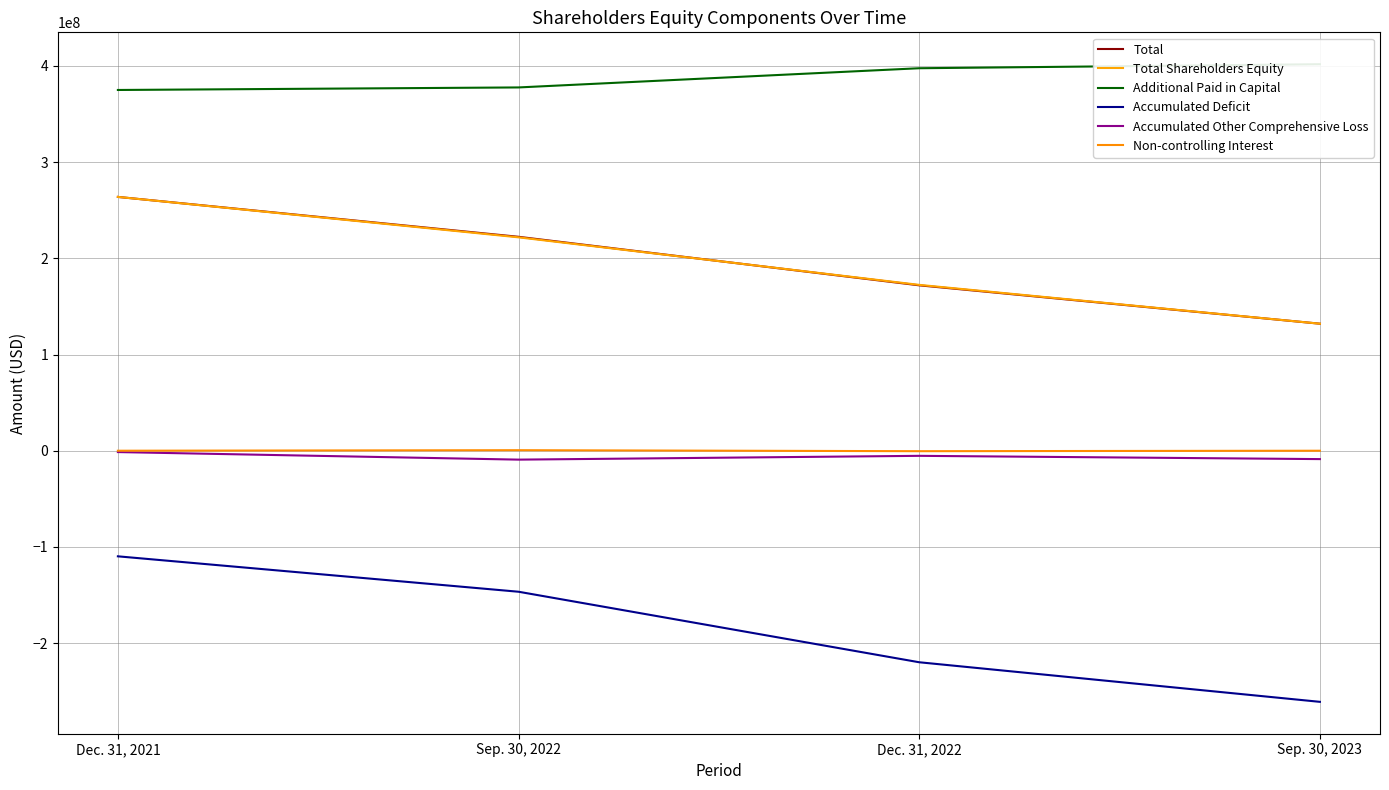

Reading left to right, what are all the values shown in this chart?

Total: 263773305	222313062	171889534	132009350
Total Shareholders Equity: 263773305	221752704	172366669	132011405
Additional Paid in Capital: 374901939	377540626	397497817	401672121
Accumulated Deficit: -109735935	-146539808	-219824176	-260959274
Accumulated Other Comprehensive Loss: -1392699	-9248114	-5306972	-8701442
Non-controlling Interest: 0	560360	-477135	-2055